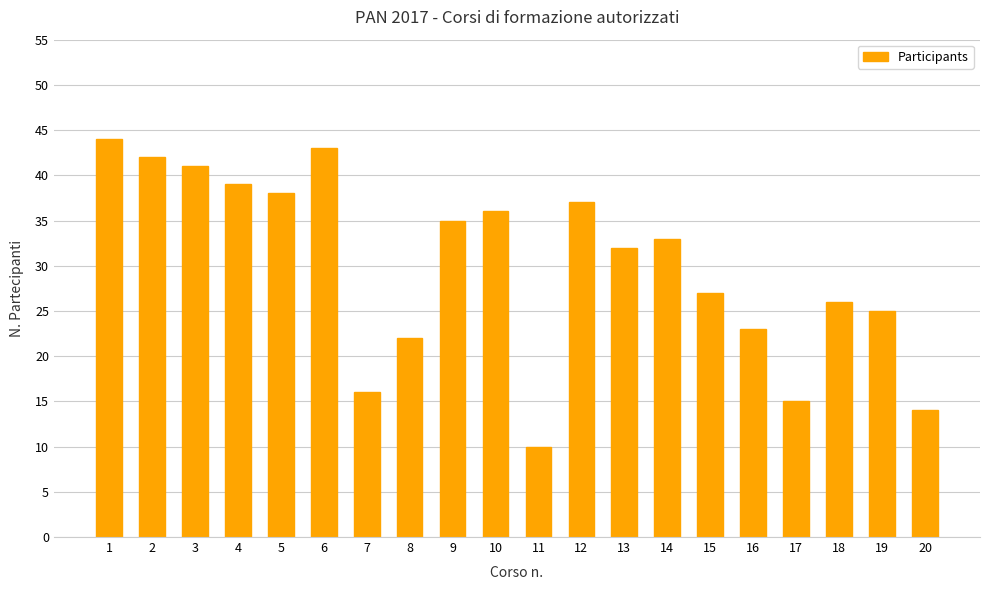

Rank the categories by value from lowest to highest.

11, 20, 17, 7, 8, 16, 19, 18, 15, 13, 14, 9, 10, 12, 5, 4, 3, 2, 6, 1